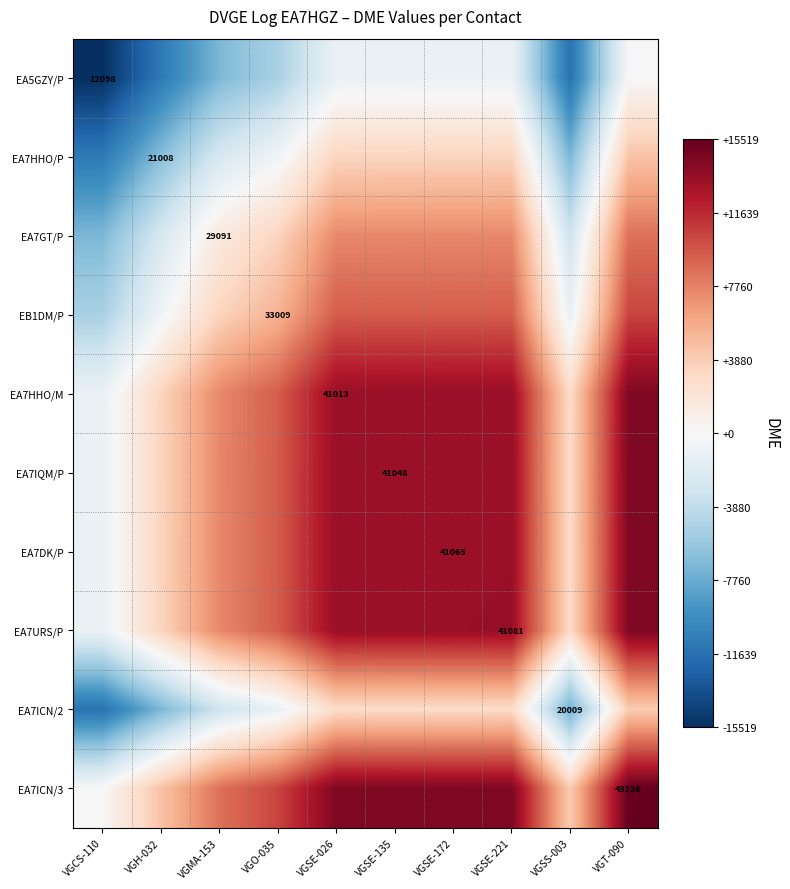

Is it true that EA7ICN/2 equals -3067.0 at VGMA-153?

True